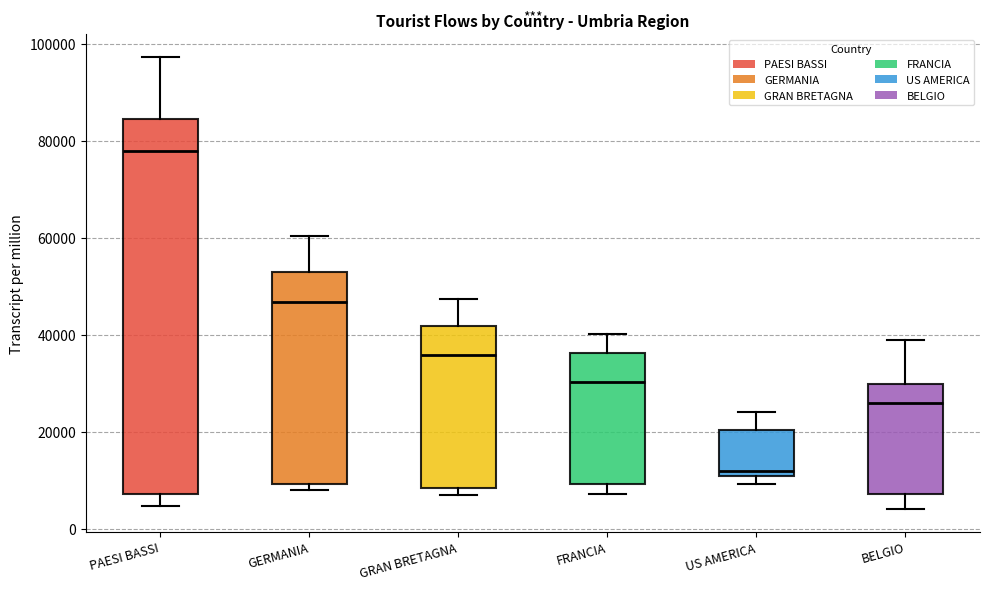

Where does the upper whisker of the box for BELGIO end on the y-axis? The values are not printed on the chart, so give them approximately, as read against the axis.

38000